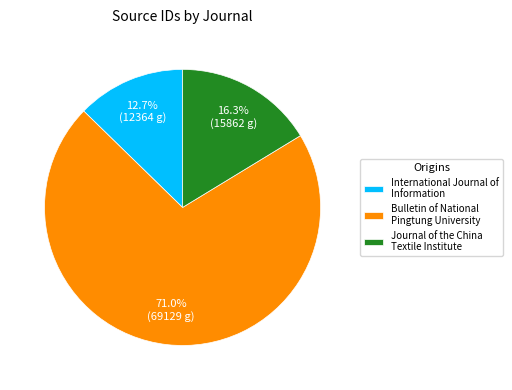

Rank the categories by value from highest to lowest.

Bulletin of National Pingtung University, Journal of the China Textile Institute, International Journal of Information